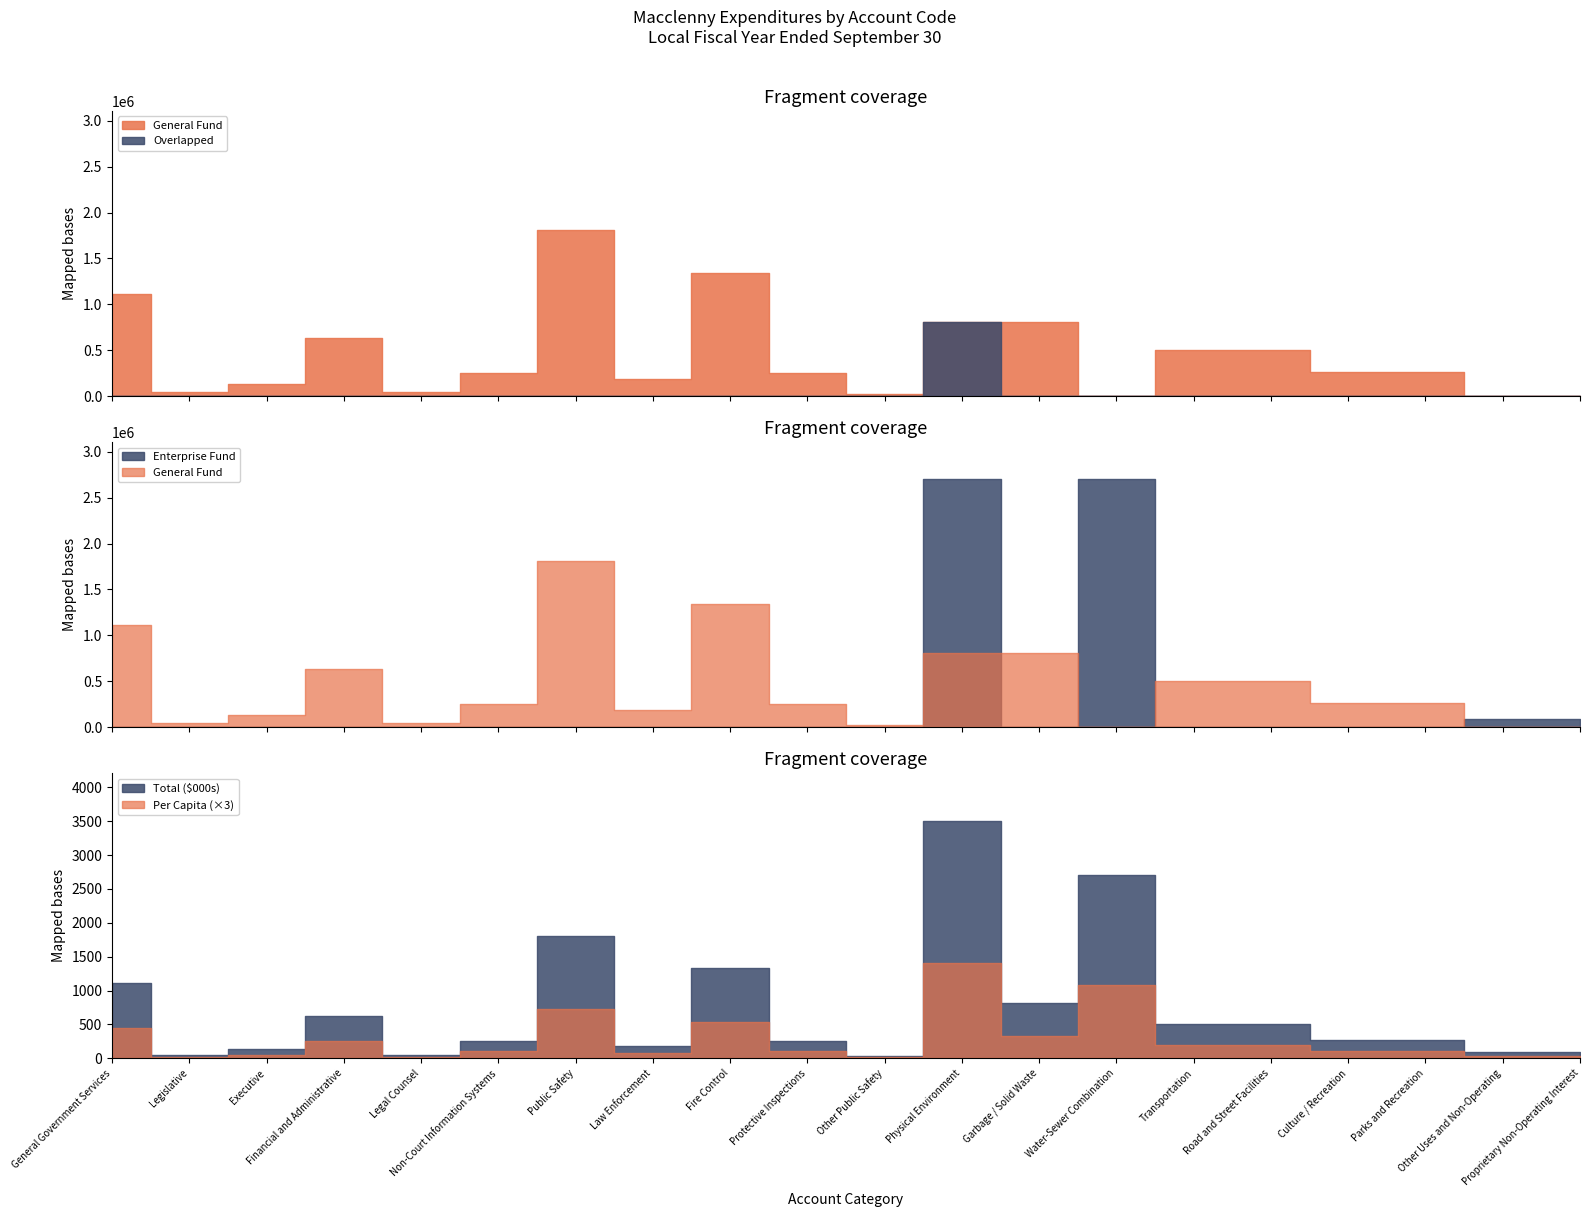

Count the number of categories in the chart.

20